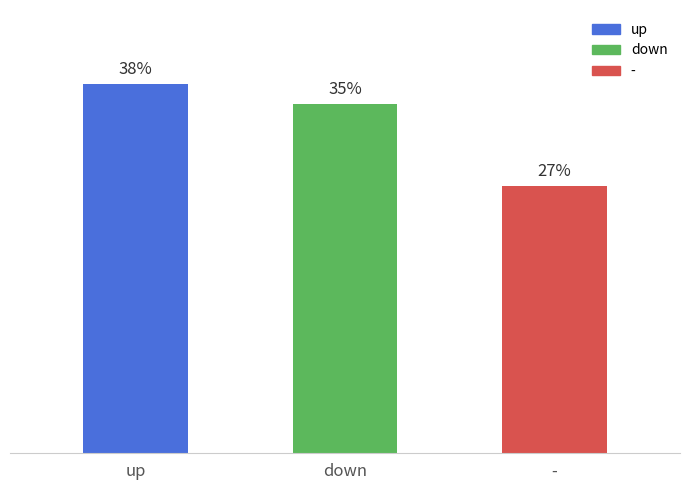

Are the bars horizontal?

No